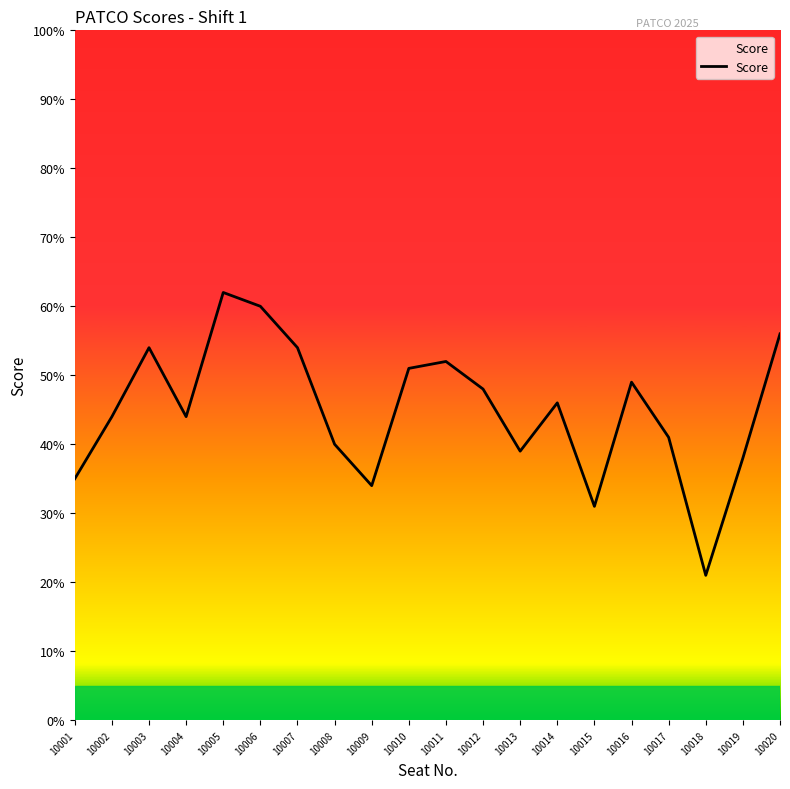

How many lines are shown in the chart?

1